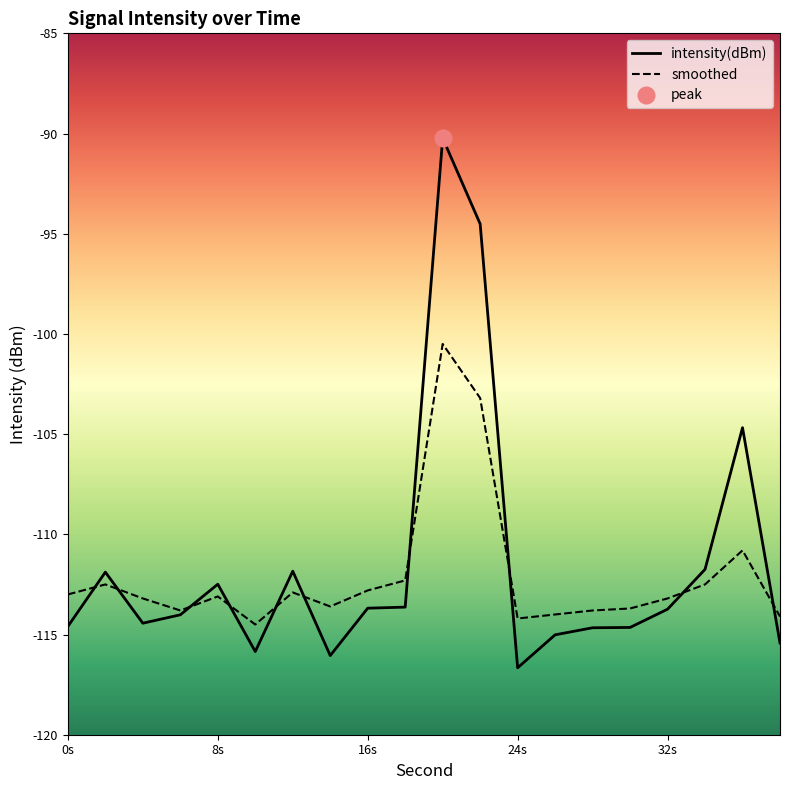

The smoothed series shows -112.5 at 34. True or false?

True